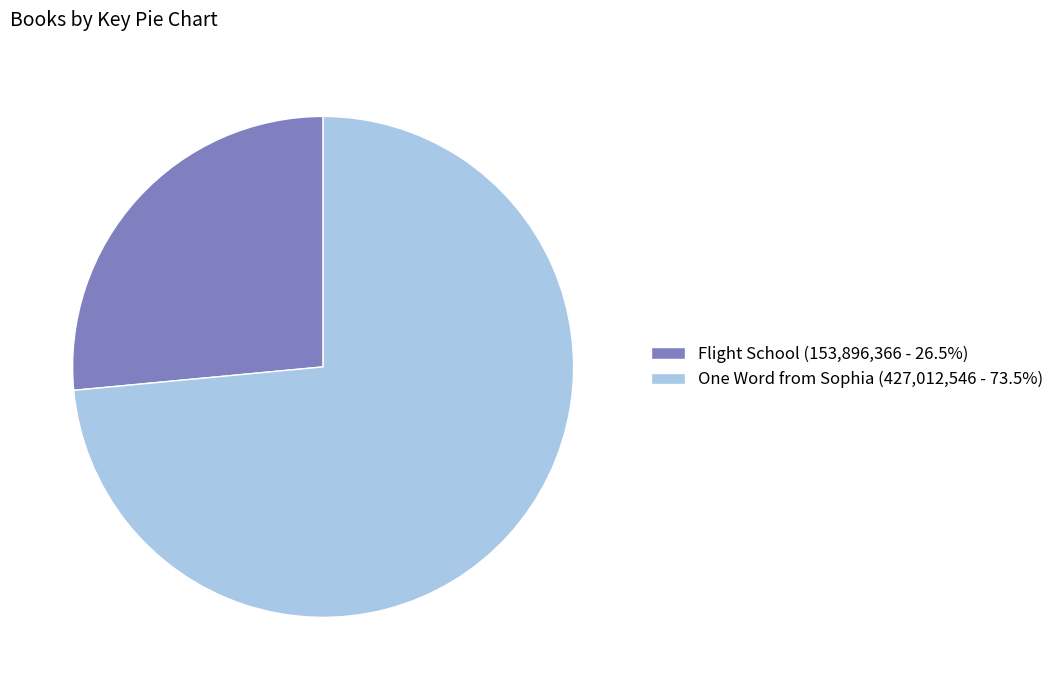

What is the ratio of the value at One Word from Sophia to the value at Flight School?

2.8